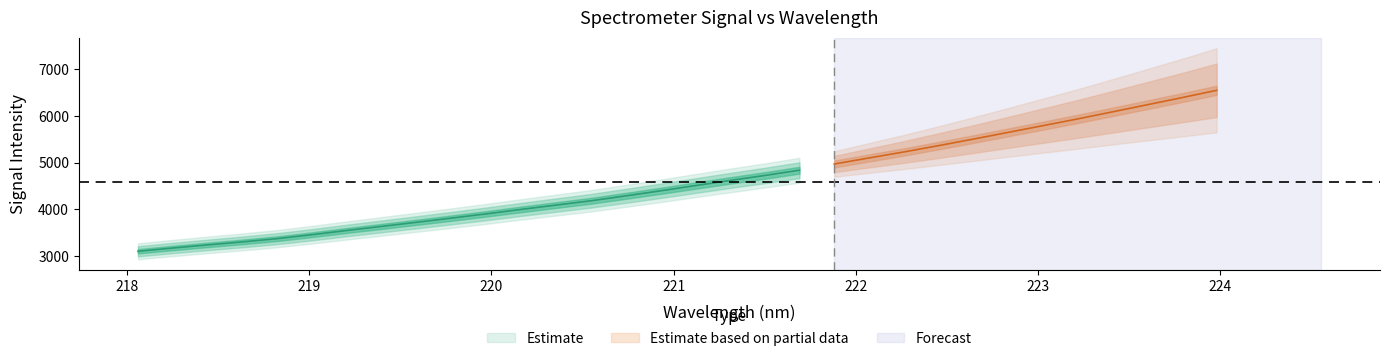

Reading left to right, what are all the values shown in this chart?

x: 218.1	218.3	218.4	218.6	218.8	219.0	219.2	219.4	219.6	219.8	220.0	220.2	220.4	220.5	220.7	220.9	221.1	221.3	221.5	221.7	221.9	222.1	222.3	222.5	222.6	222.8	223.0	223.2	223.4	223.6	223.8	224.0
y: 3098.5	3168.9	3235.6	3299.6	3369.3	3454.2	3544.9	3632.3	3720.2	3809.3	3900.6	3995.8	4088.3	4180.2	4285.6	4393.7	4505.5	4616.1	4723.1	4836.2	4969.1	5099.0	5227.2	5363.1	5503.0	5647.0	5791.1	5935.9	6086.8	6239.1	6391.7	6549.0